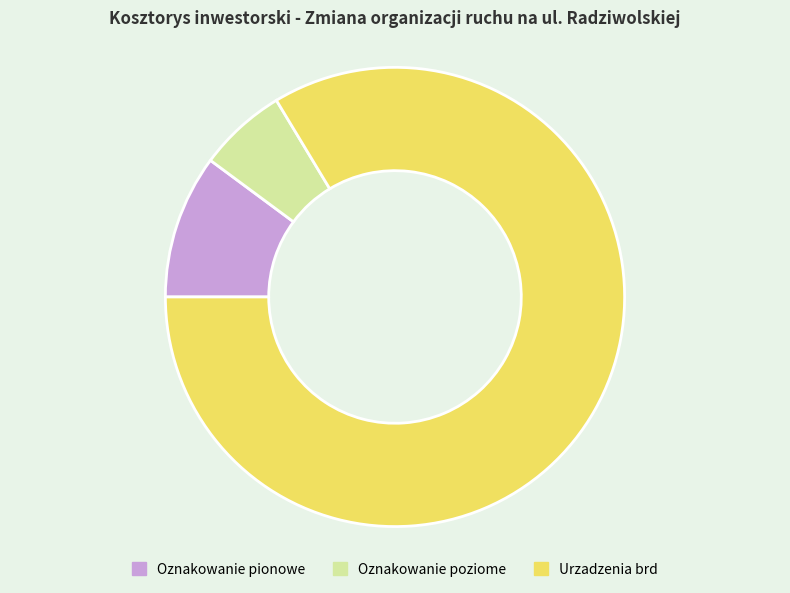

Which slice represents more than half of the pie?

Urzadzenia brd